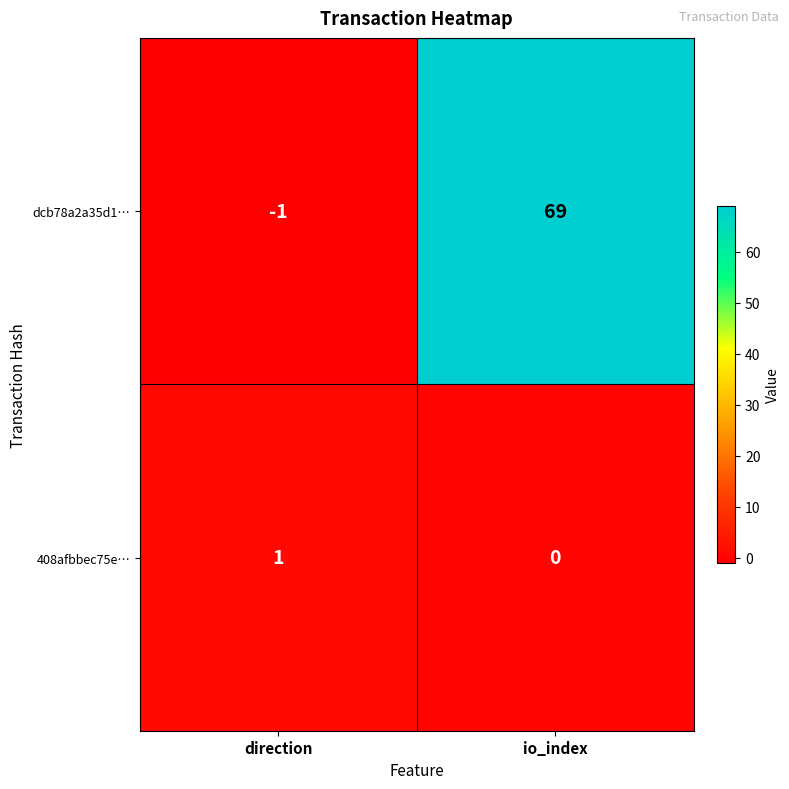

Reading left to right, extract all data points from this chart.

dcb78a2a35d1…: -1	69
408afbbec75e…: 1	0